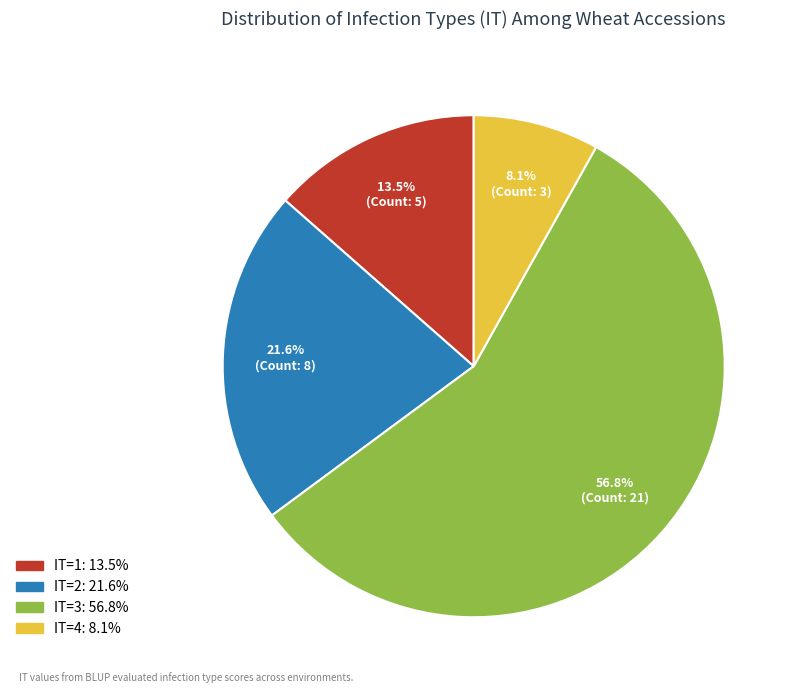

Which category has the biggest portion of the pie?

IT=3